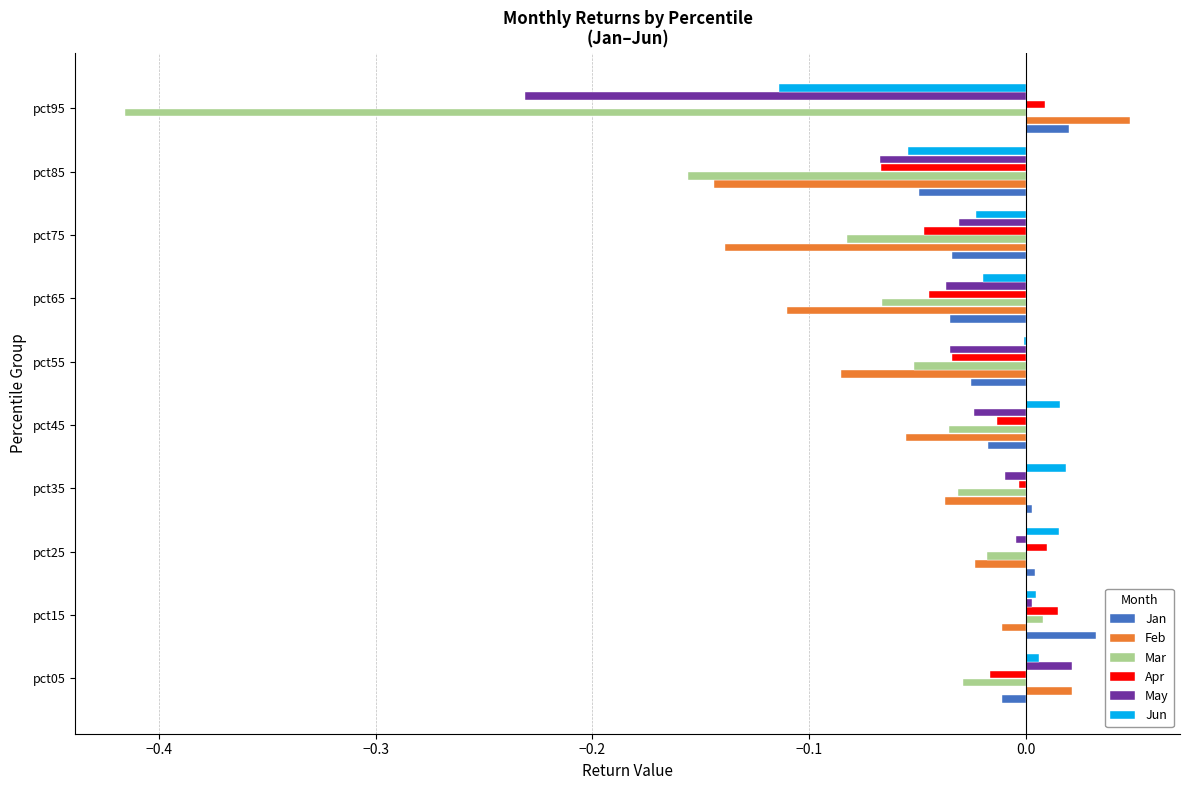

What is the sum of all Feb values?

-0.5